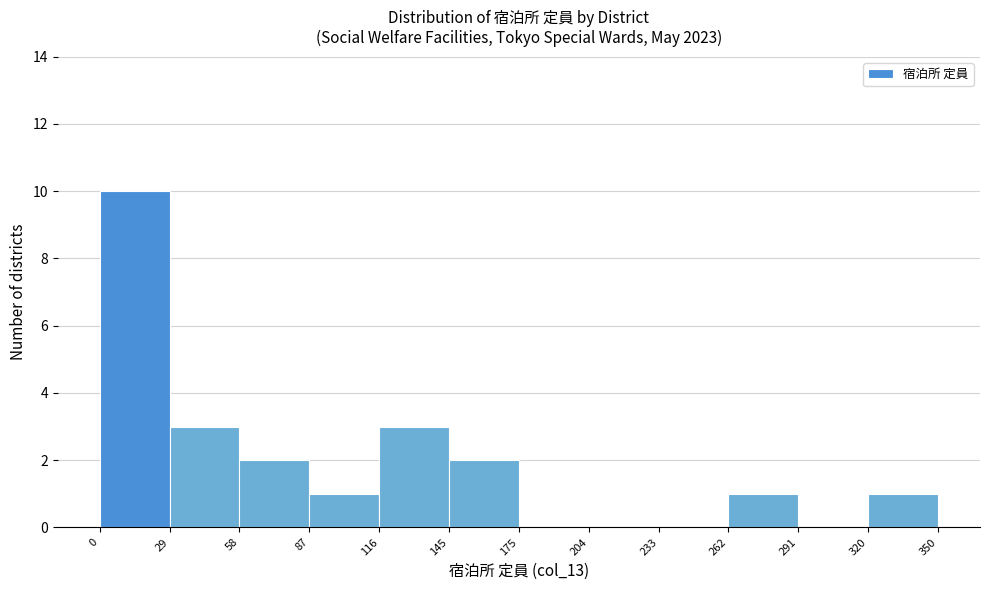

Over which range of the x-axis is the bar tallest?

0 to 29